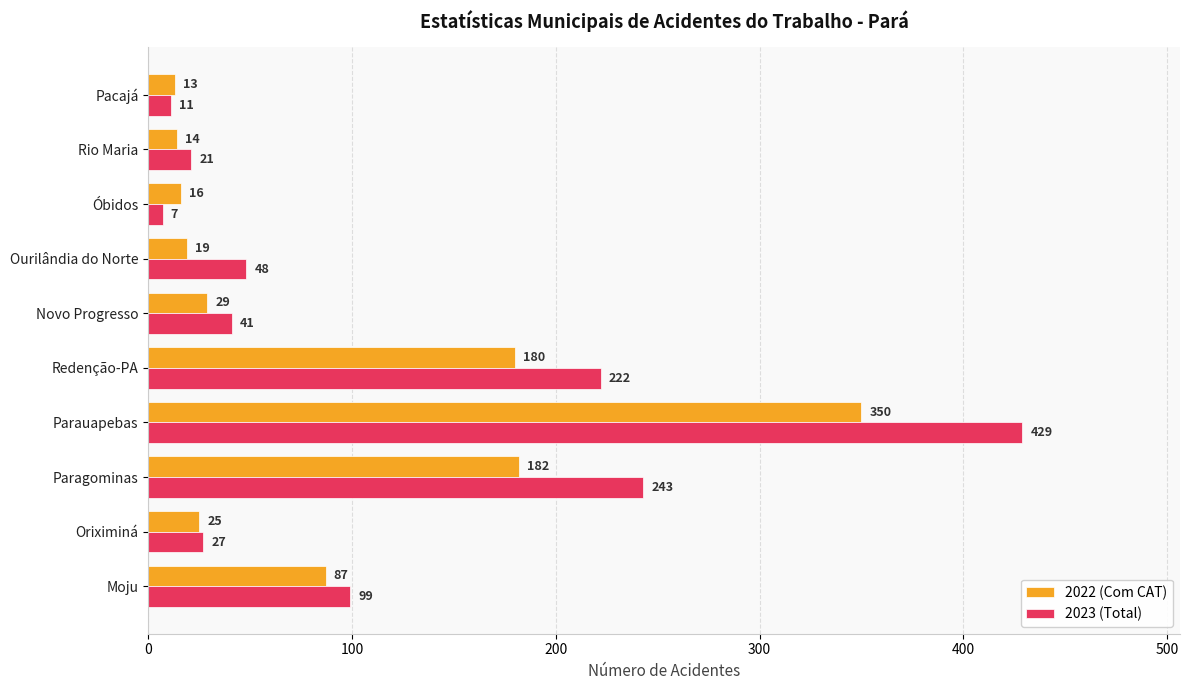

Which series has the largest range (max minus min)?

2023 (Total)